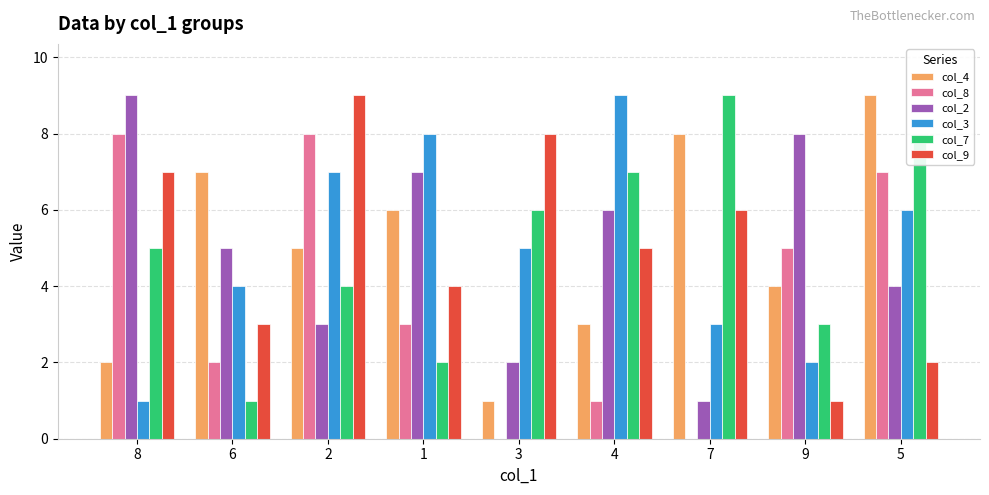

Is it true that col_7 equals 1 at 2?

False